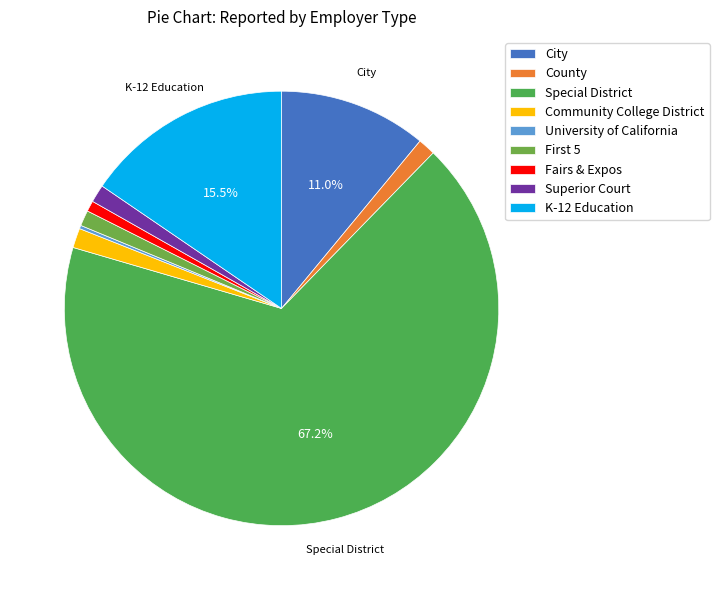

Is it true that University of California is 0% of the pie?

True